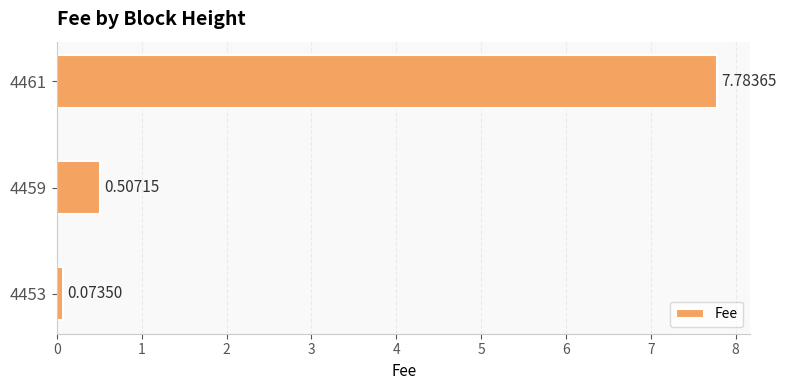

List the labels in order of value, smallest first.

4453, 4459, 4461